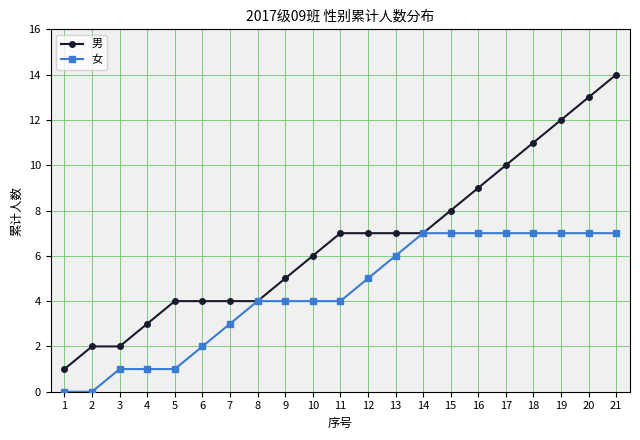

What are all the series names shown in the legend?

男, 女